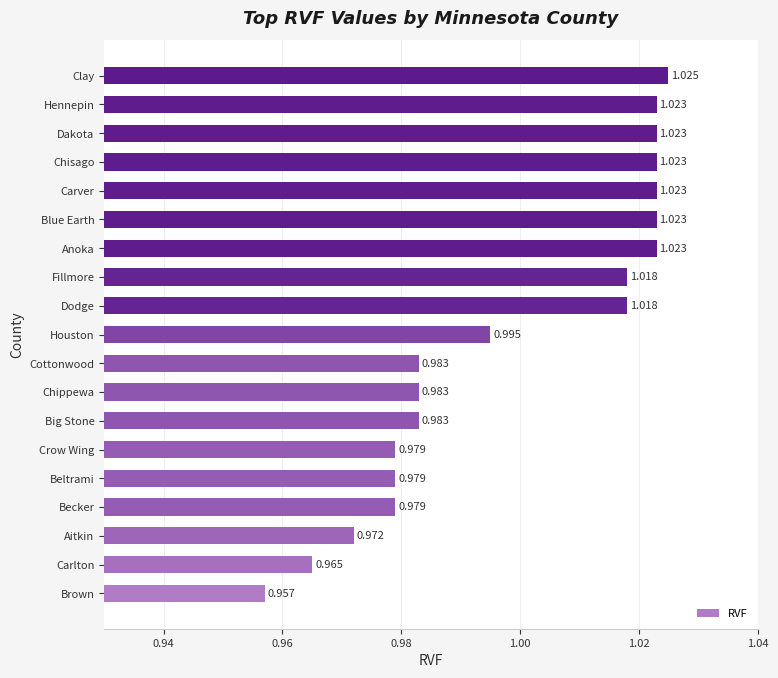

Between Aitkin and Blue Earth, which is larger?

Blue Earth